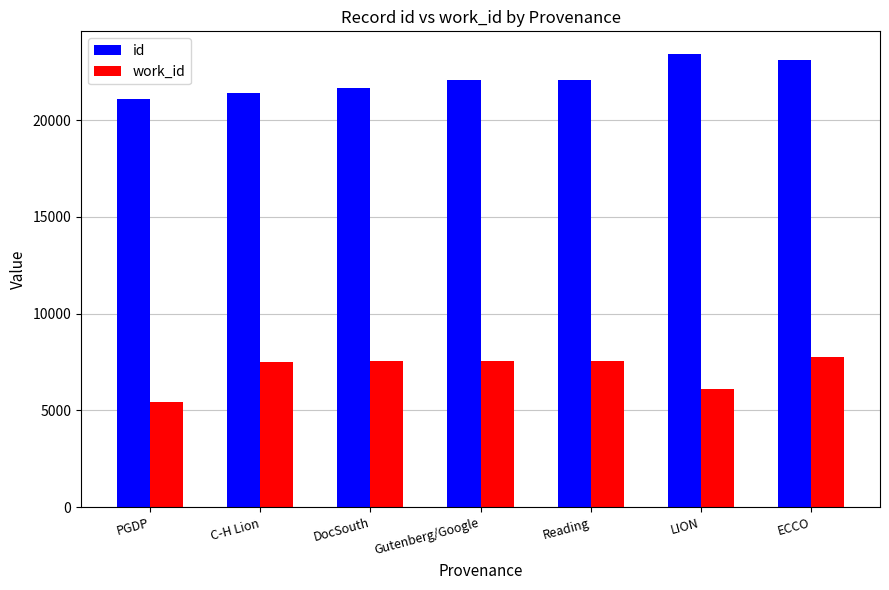

What is the approximate value of id at LION?

23409.7